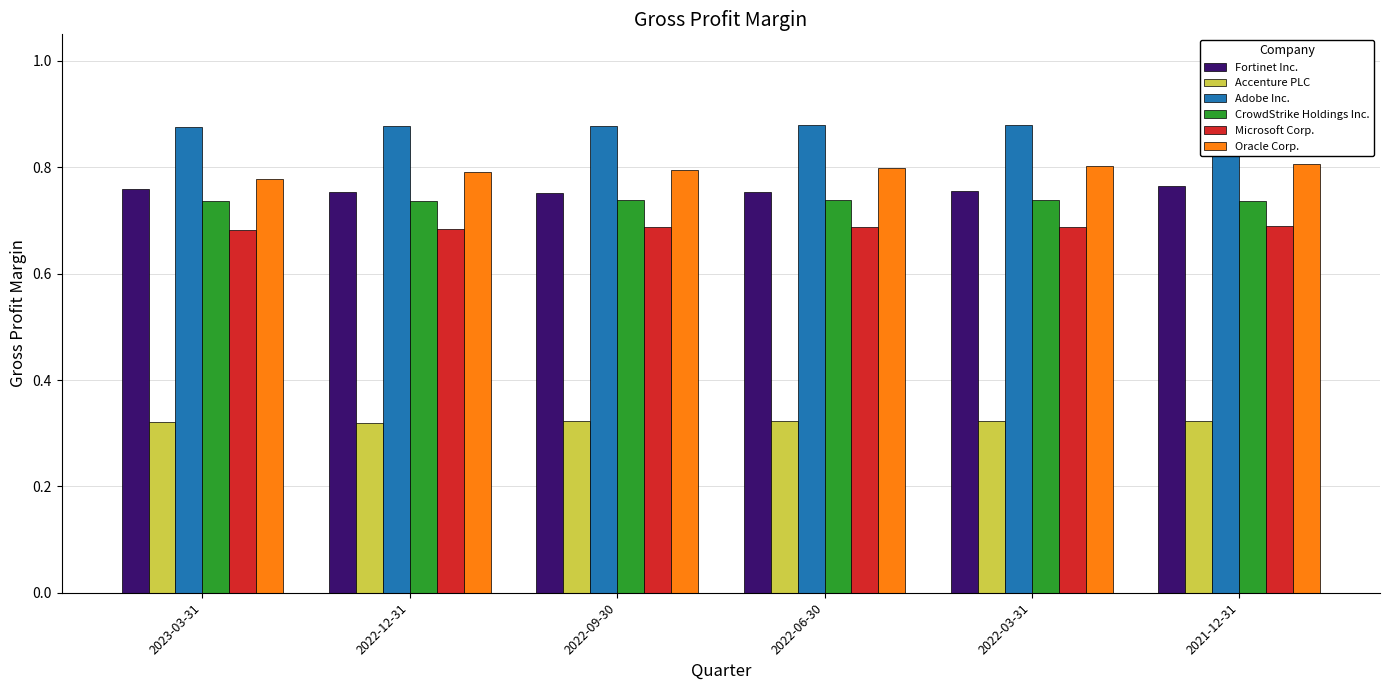

How many Adobe Inc. values are between 0 and 1?

6